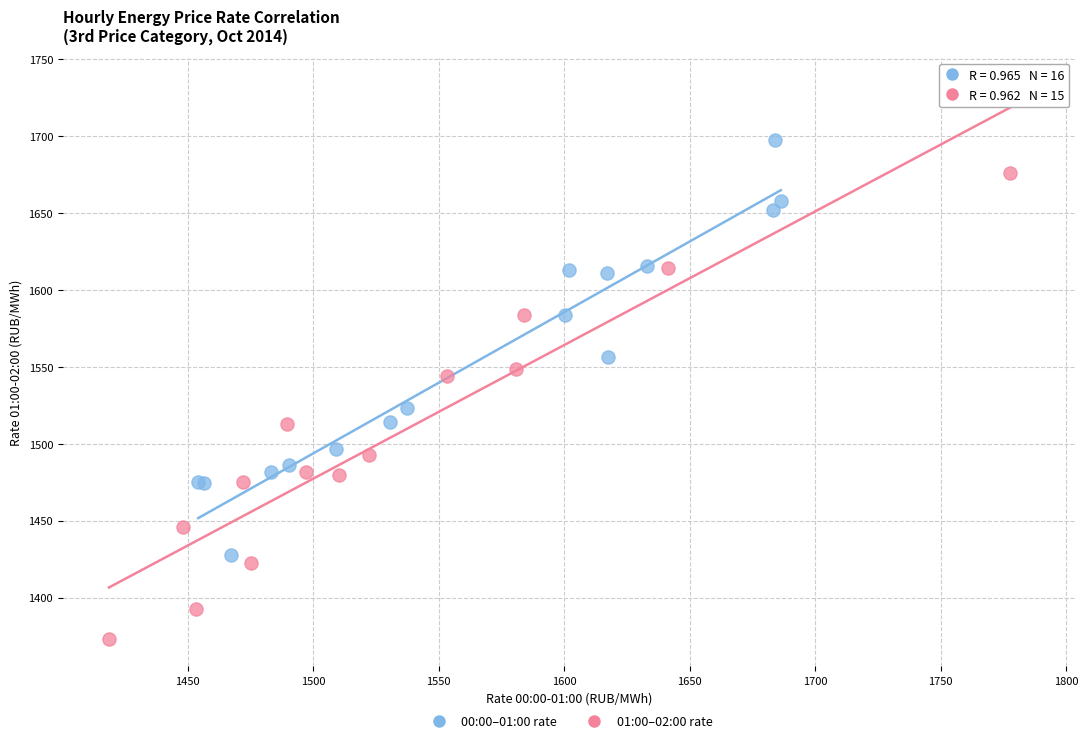

What are all the series names shown in the legend?

00:00–01:00 rate, 01:00–02:00 rate